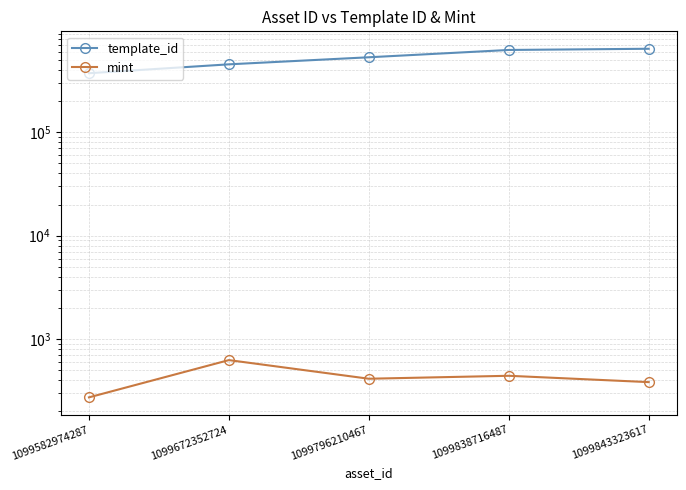

What are all the series names shown in the legend?

template_id, mint